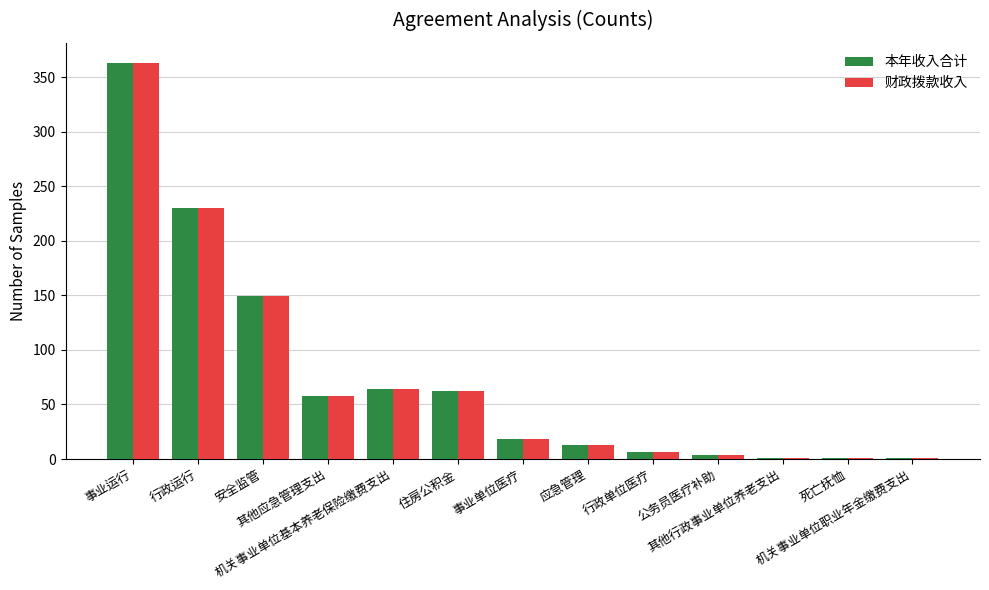

What is the sum of all 本年收入合计 values?

972.6